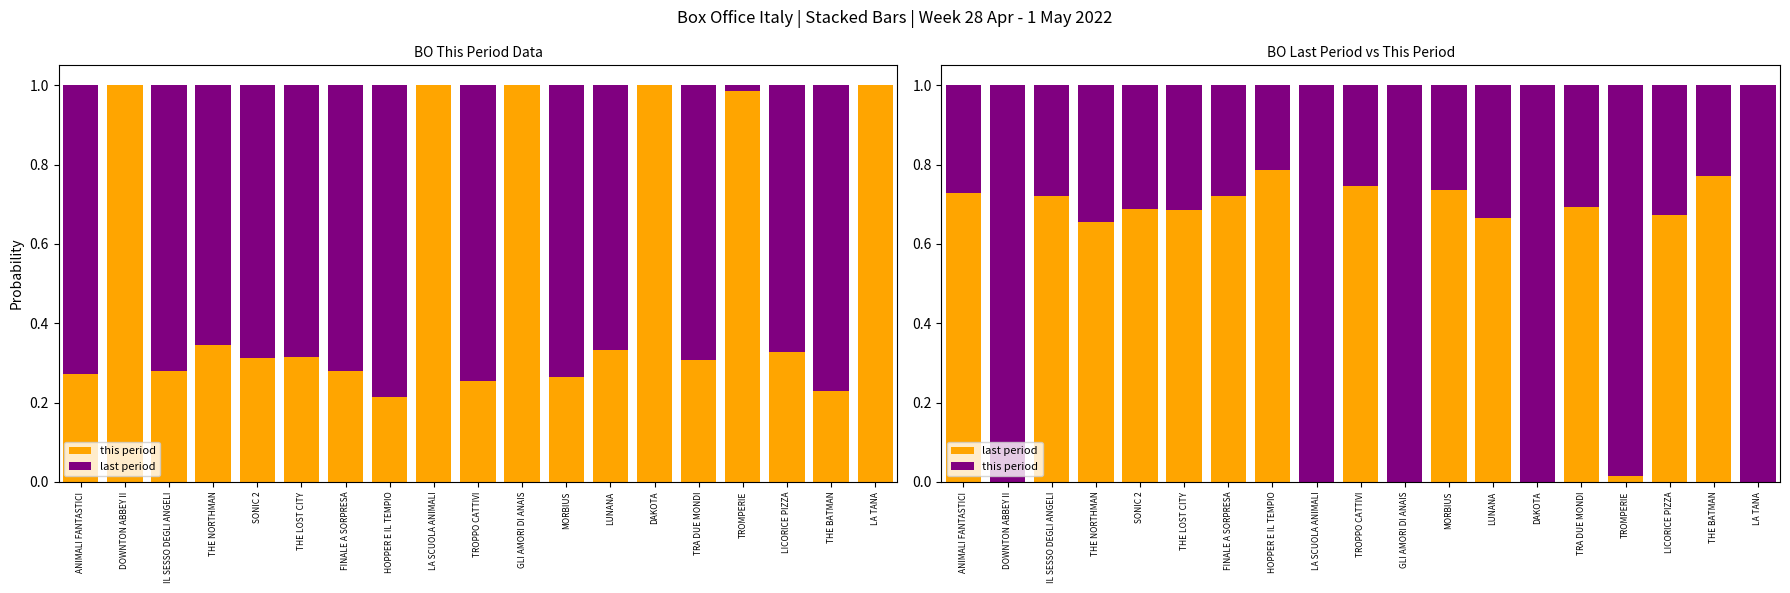

List the labels in order of last period value, smallest first.

DOWNTON ABBEY II, LA SCUOLA ANIMALI, GLI AMORI DI ANAIS, DAKOTA, LA TANA, TROMPERIE, THE NORTHMAN, LUNANA, LICORICE PIZZA, THE LOST CITY, SONIC 2, TRA DUE MONDI, IL SESSO DEGLI ANGELI, FINALE A SORPRESA, ANIMALI FANTASTICI, MORBIUS, TROPPO CATTIVI, THE BATMAN, HOPPER E IL TEMPIO